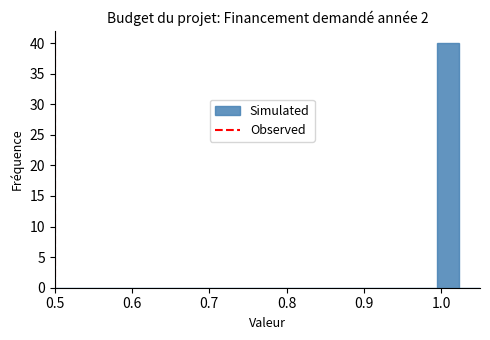

Around what value on the x-axis is the tallest bar? Give the approximate position of its centre, as read against the axis.

1.01